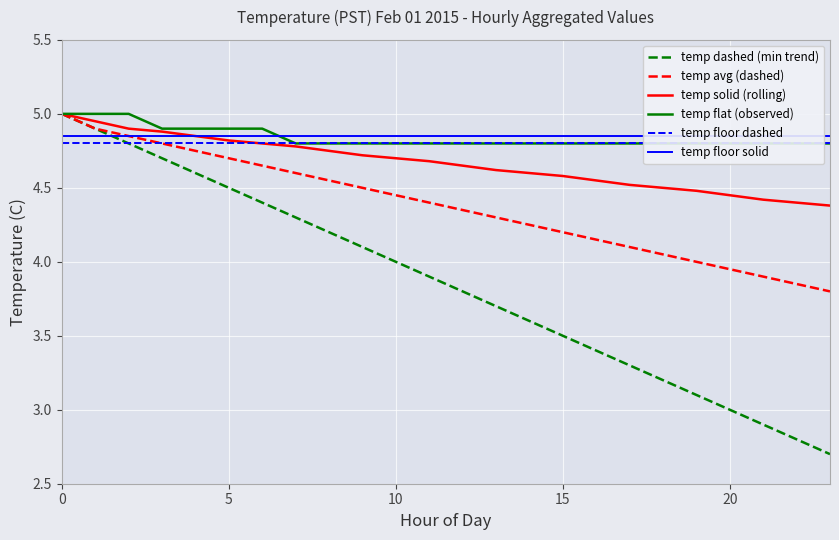

What is the label of the 15th point from the left?

14